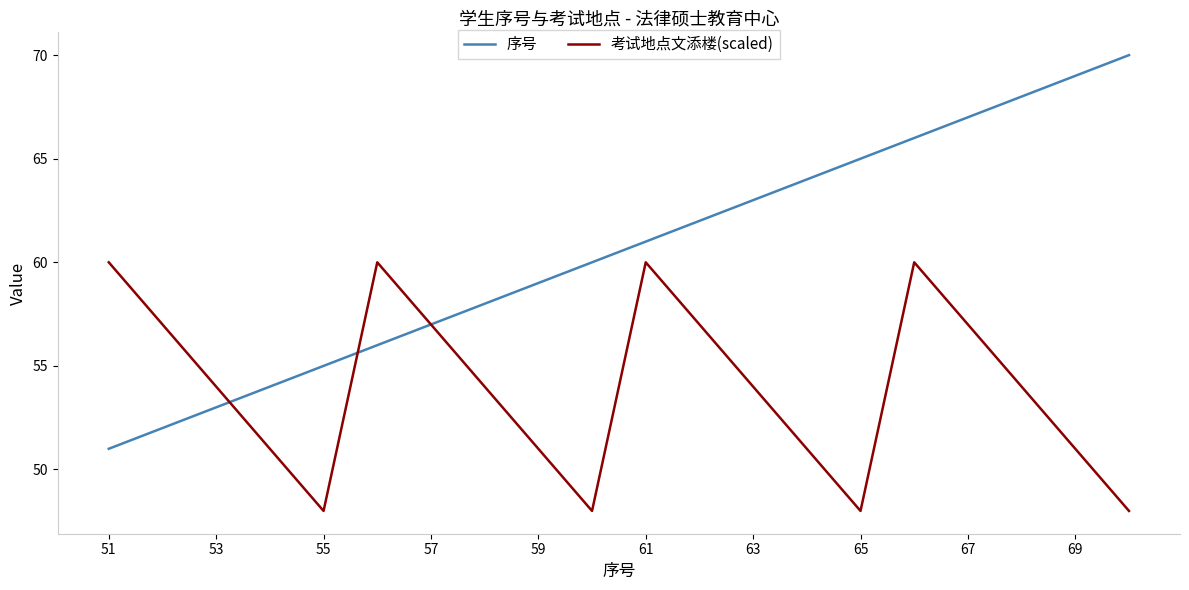

List the series in order of their overall mean, highest first.

序号, 考试地点文添楼(scaled)